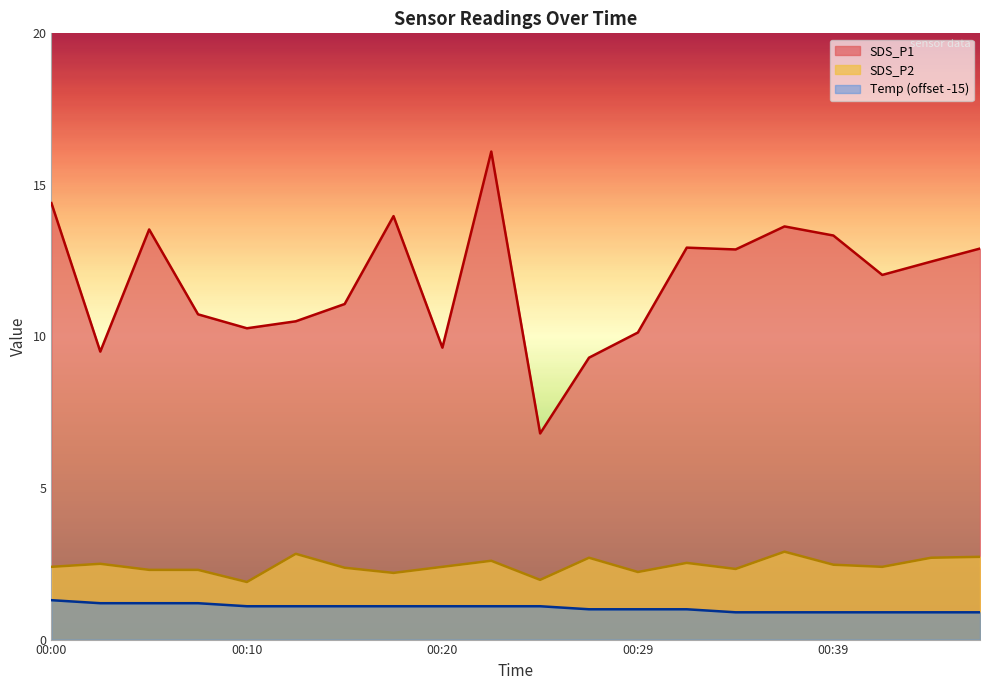

Which series has the largest total across all categories?

SDS_P1